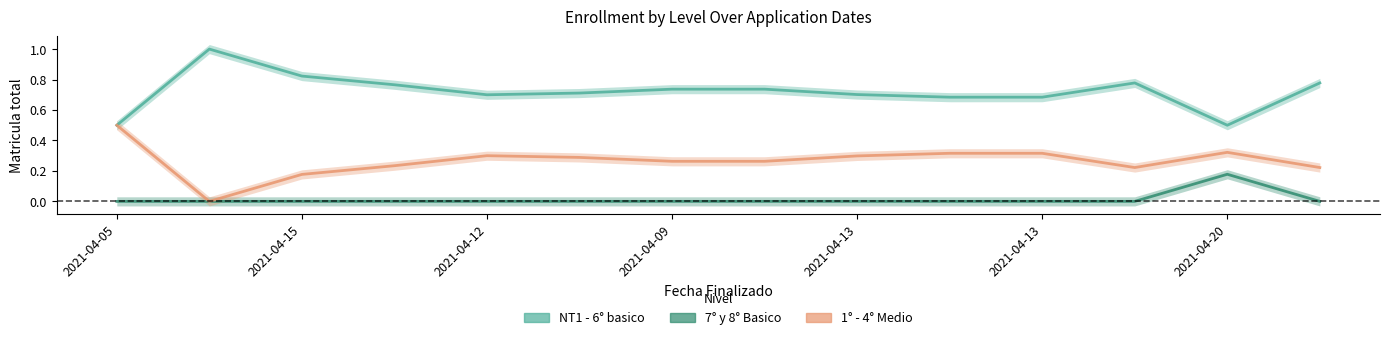

What is the difference between the second highest and minimum values in the Matricula total - 1-4 medio series?

0.3